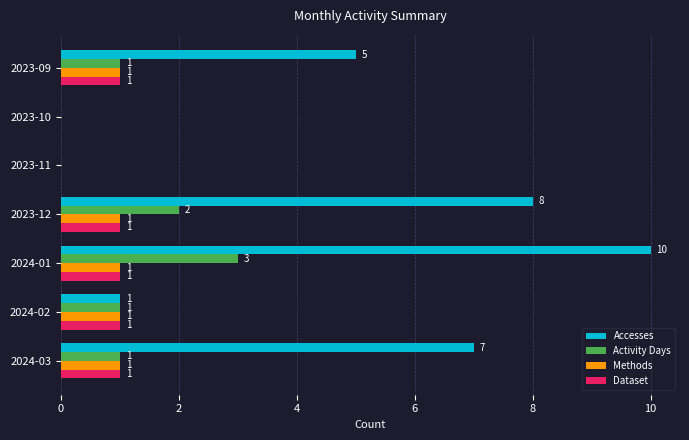

At which category does the chart reach its peak across all series?

2024-01